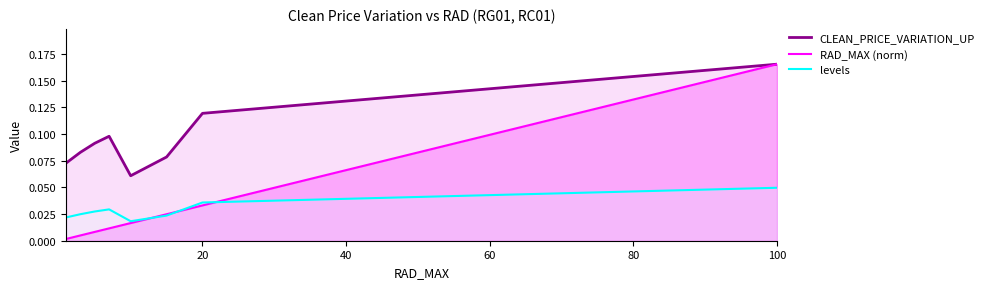

What are all the series names shown in the legend?

CLEAN_PRICE_VARIATION_UP, RAD_MAX (norm), levels